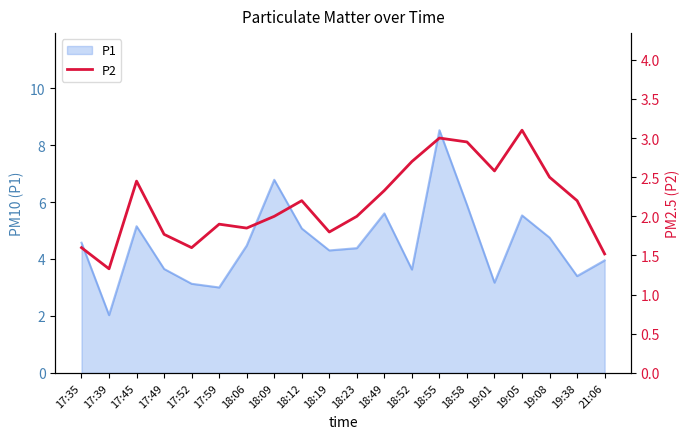

Reading right to left, extract all data points from this chart.

21:06=1.5	19:38=2.2	19:08=2.5	19:05=3.1	19:01=2.6	18:58=3.0	18:55=3.0	18:52=2.7	18:49=2.3	18:23=2.0	18:19=1.8	18:12=2.2	18:09=2.0	18:06=1.9	17:59=1.9	17:52=1.6	17:49=1.8	17:45=2.5	17:39=1.3	17:35=1.6